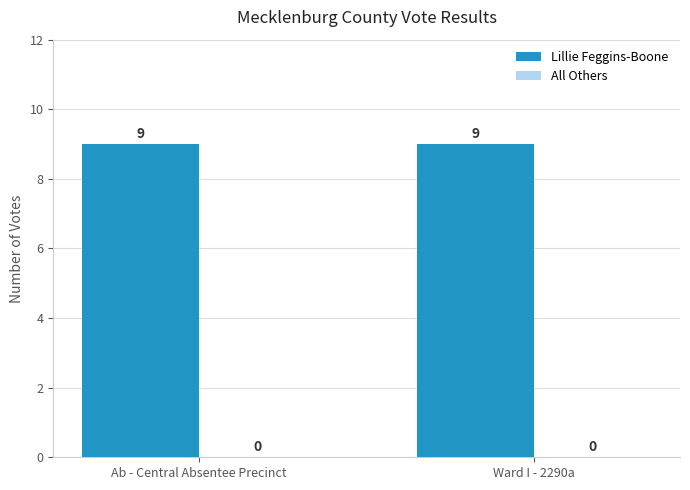

Reading left to right, what are all the values shown in this chart?

Lillie Feggins-Boone: 9	9
All Others: 0	0